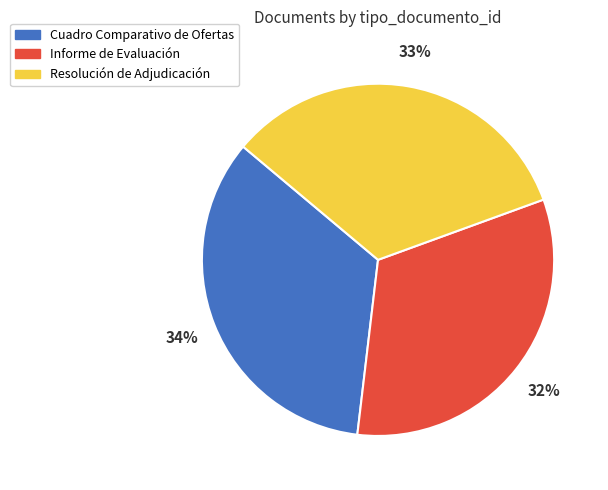

Count the number of slices in the pie.

3